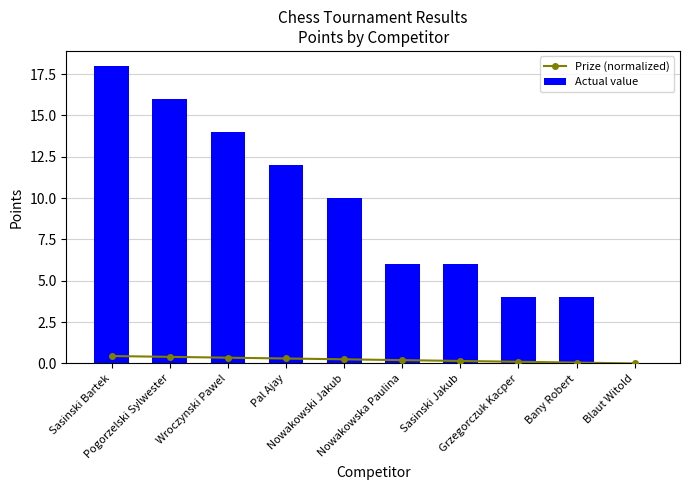

Is the value of Actual value at Pal Ajay greater than the value of Prize (normalized) at Nowakowski Jakub?

Yes